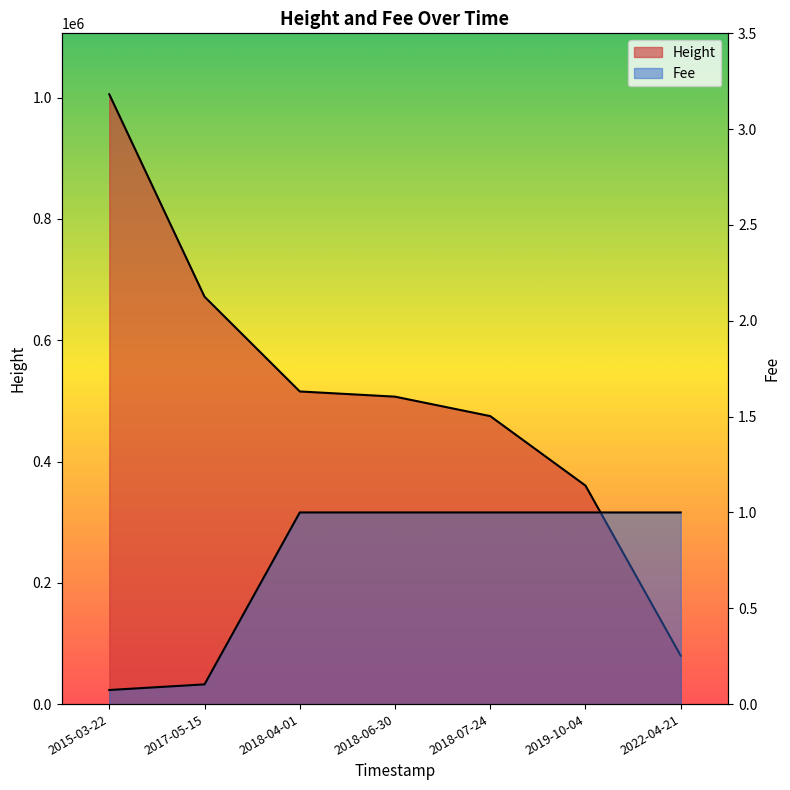

Reading left to right, extract all data points from this chart.

Height: 2015-03-22=1005561.0	2017-05-15=671802.0	2018-04-01=515560.0	2018-06-30=506996.0	2018-07-24=474895.0	2019-10-04=360305.0	2022-04-21=79788.0
Fee: 2015-03-22=0.1	2017-05-15=0.1	2018-04-01=1.0	2018-06-30=1.0	2018-07-24=1.0	2019-10-04=1.0	2022-04-21=1.0